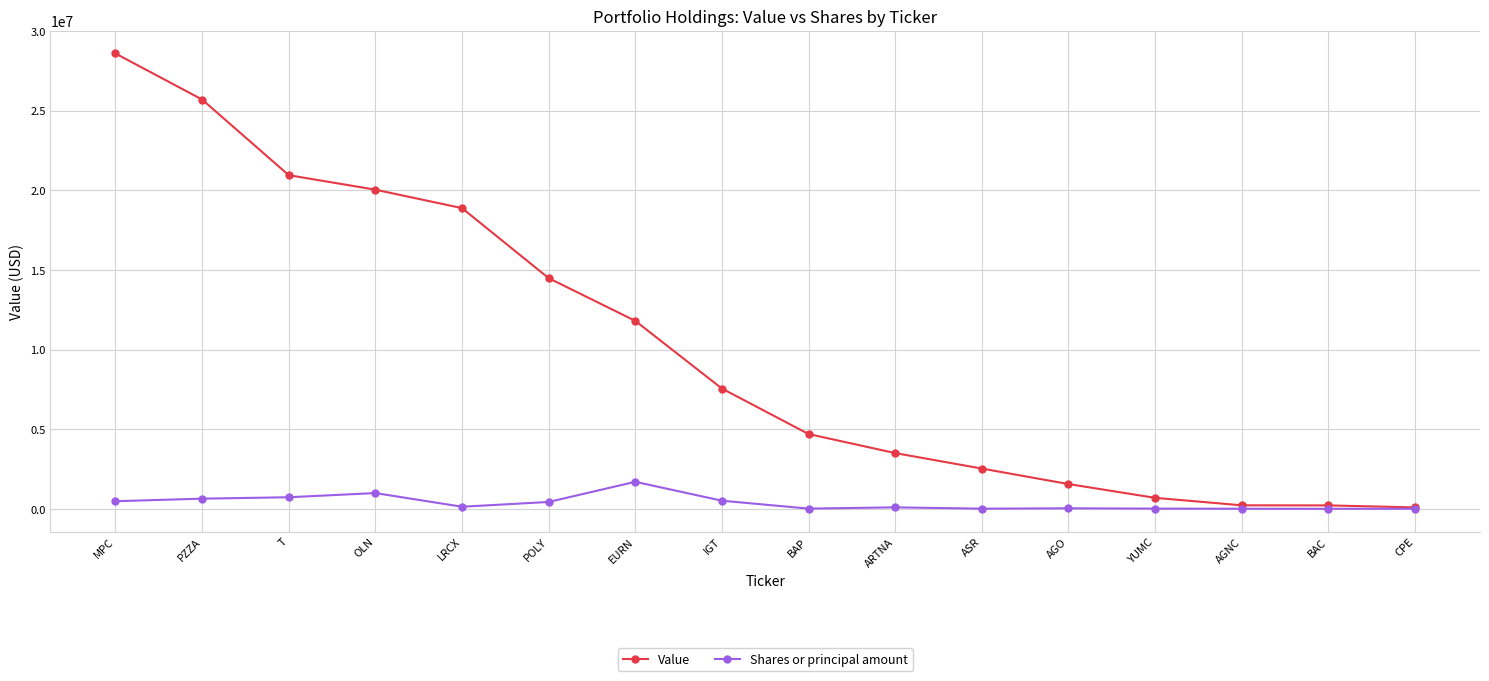

Rank the series by their maximum value, from highest to lowest.

Value, Shares or principal amount